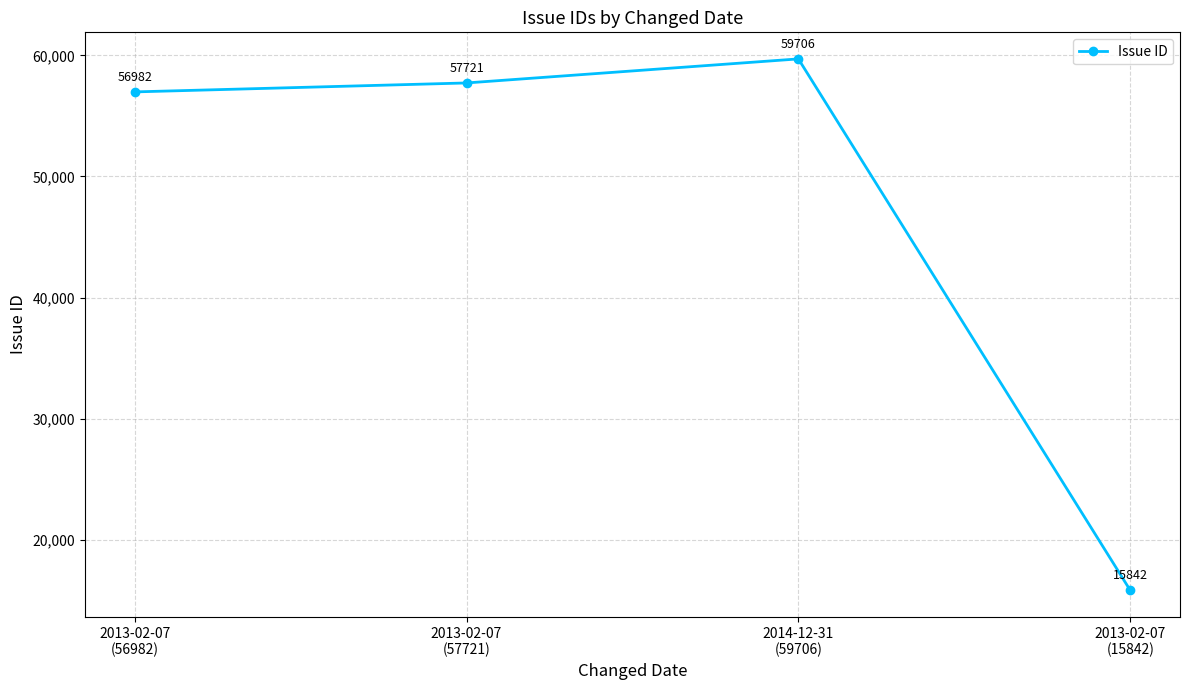

What is the difference between the values at 2013-02-07
(57721) and 2014-12-31
(59706)?

1985